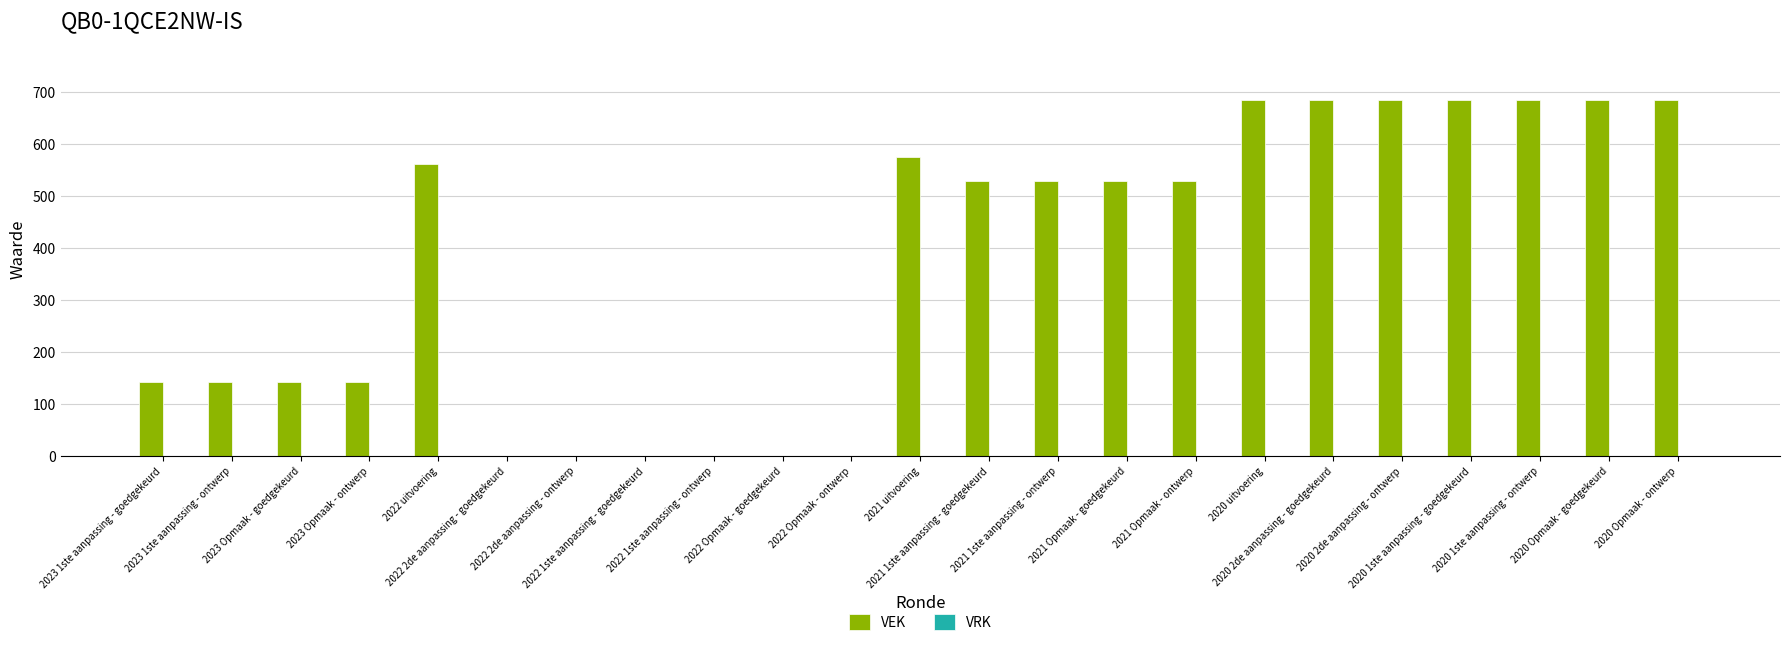

What is the greatest value displayed?

684